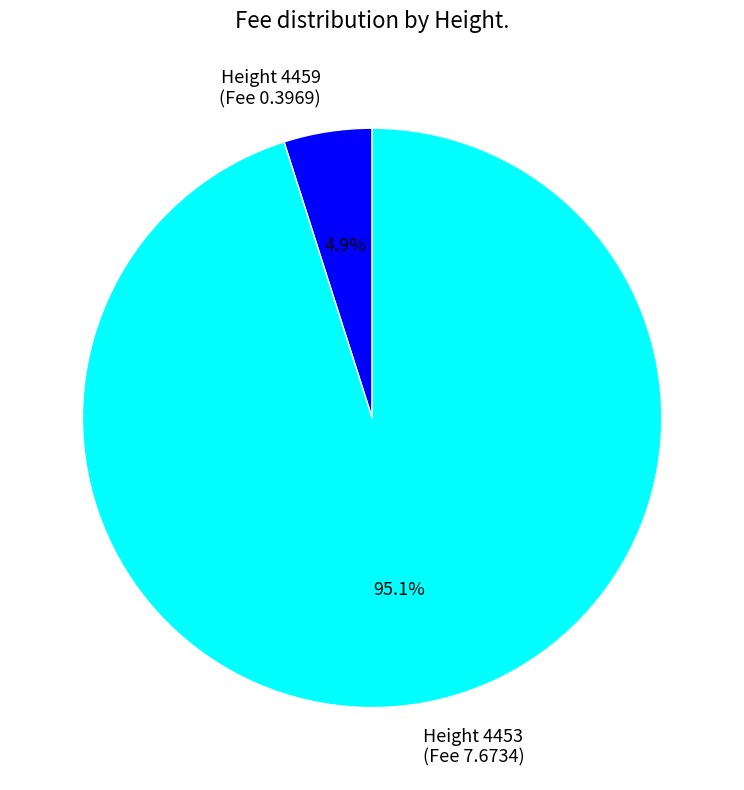

Count the number of slices in the pie.

2